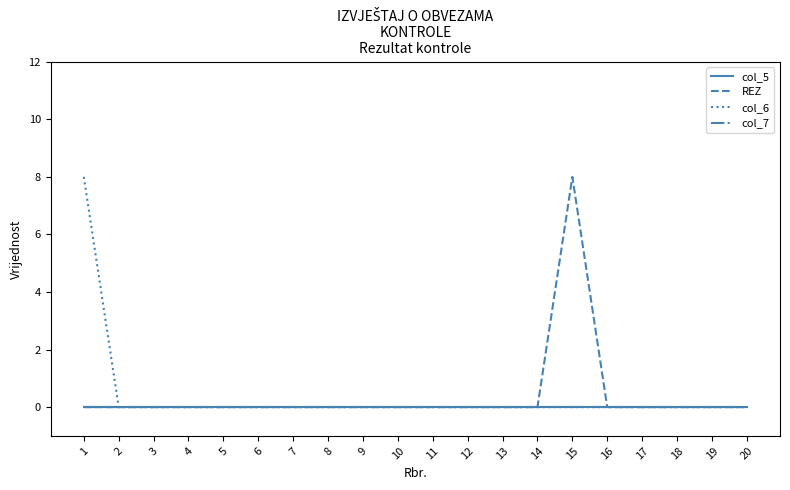

Is this an area chart (filled region under the line)?

No